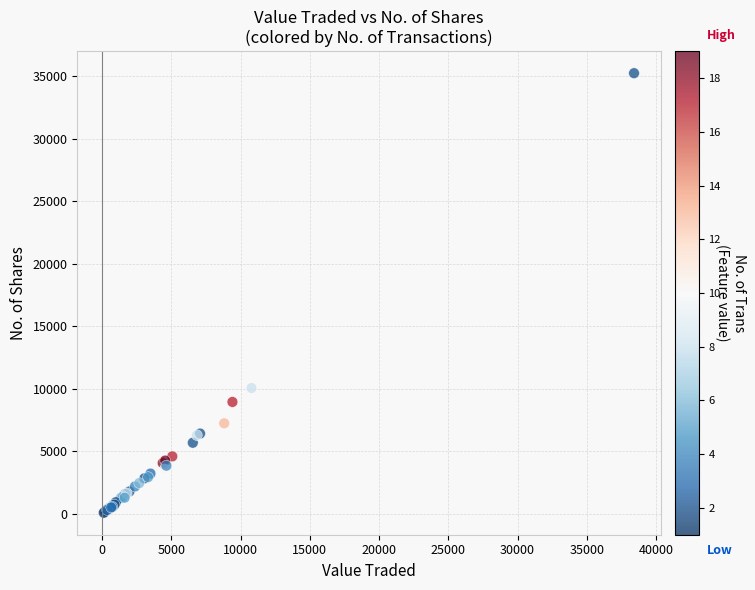

What Y value in the scatter plot is closest to 17666?

10067